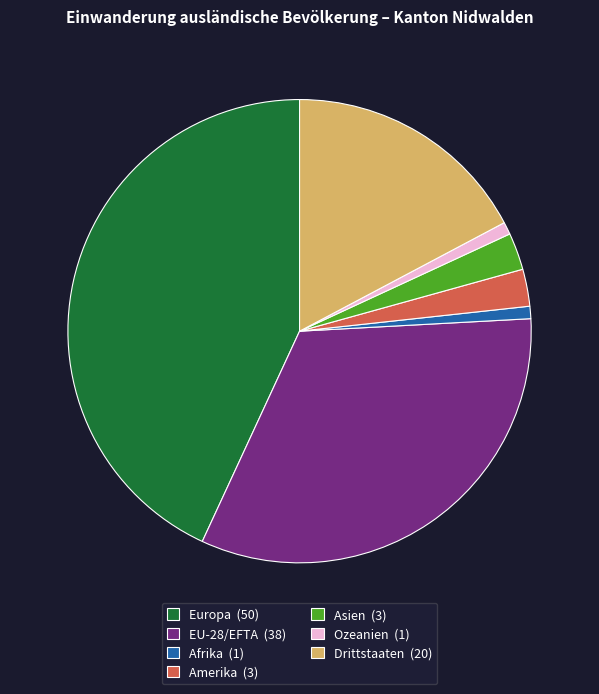

Do Amerika (3) and Afrika (1) together represent more than half of the pie?

No